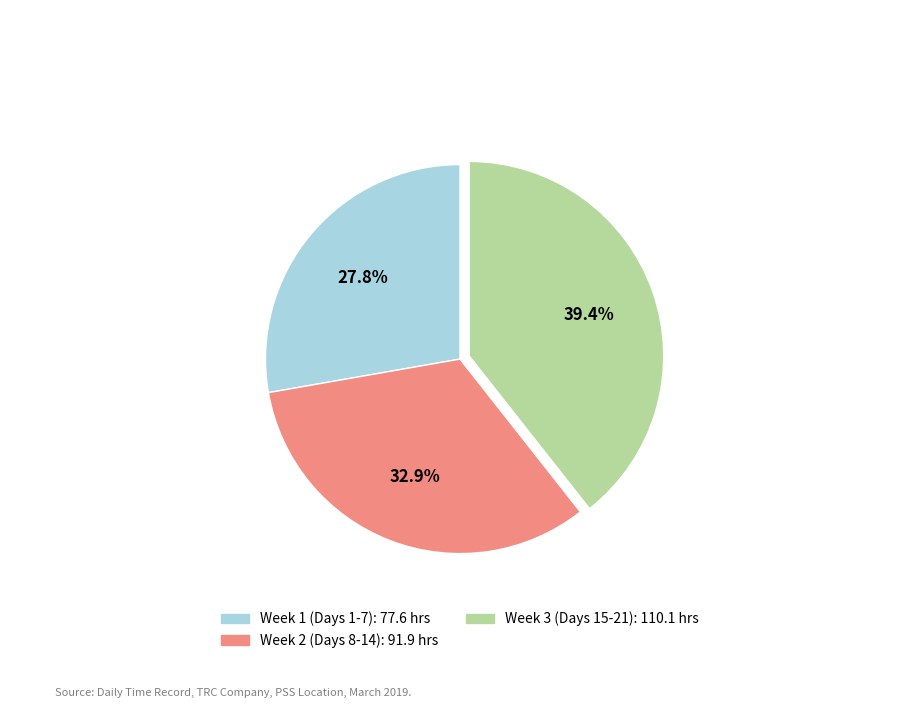

Is there a majority slice in this chart?

No